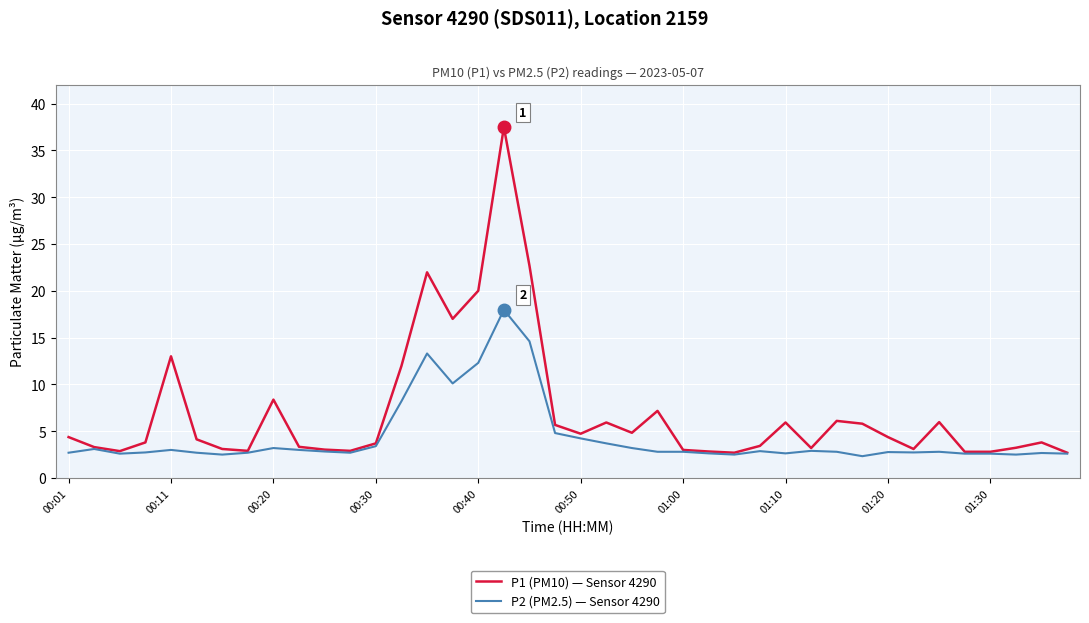

Which series has the largest range (max minus min)?

P1 (PM10) — Sensor 4290